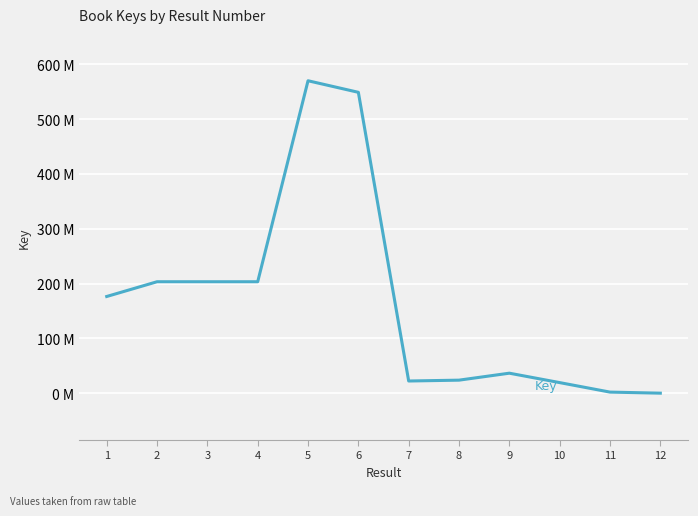

What is the change in value from 8 to 12?

-23735430